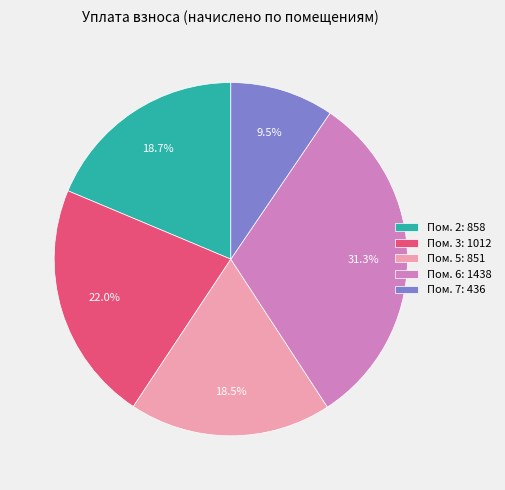

Which has a higher value, Пом. 7: 436 or Пом. 6: 1438?

Пом. 6: 1438